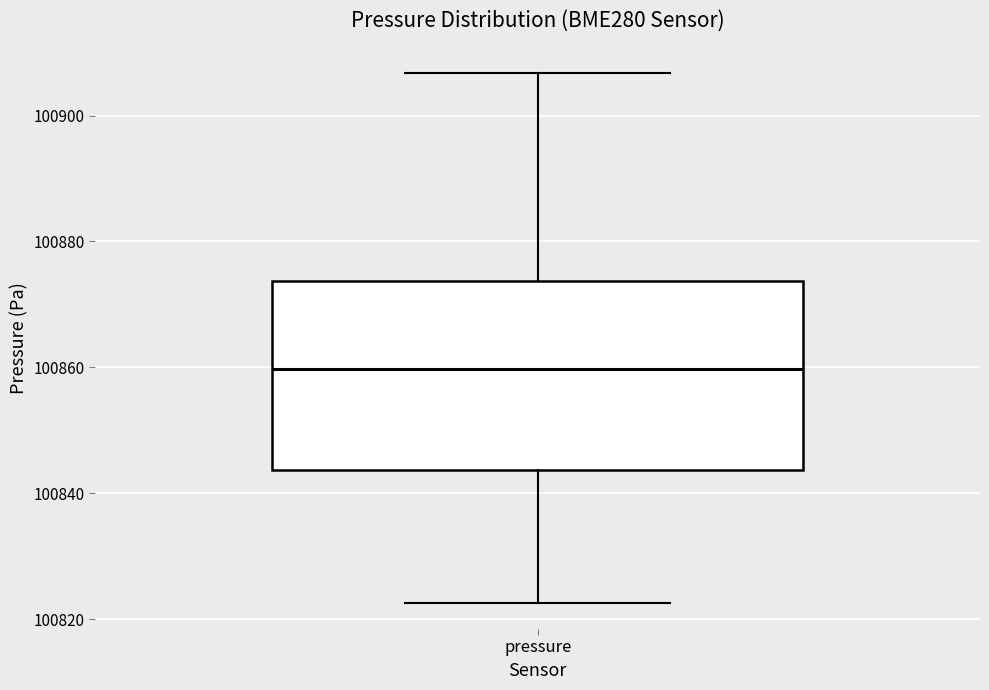

Read this box plot against the y-axis: the position of the median line, the range covered by the box, and the ends of both whiskers. The values are not printed on the chart, so give them approximately, as read against the axis.

median 100860, box 100844 to 100874, whiskers 100822 to 100906